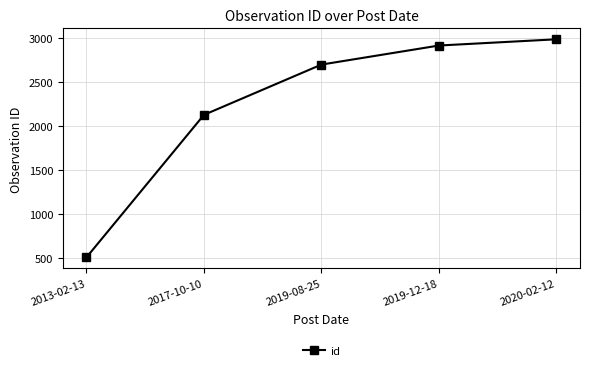

What is the minimum value shown in the chart?

506